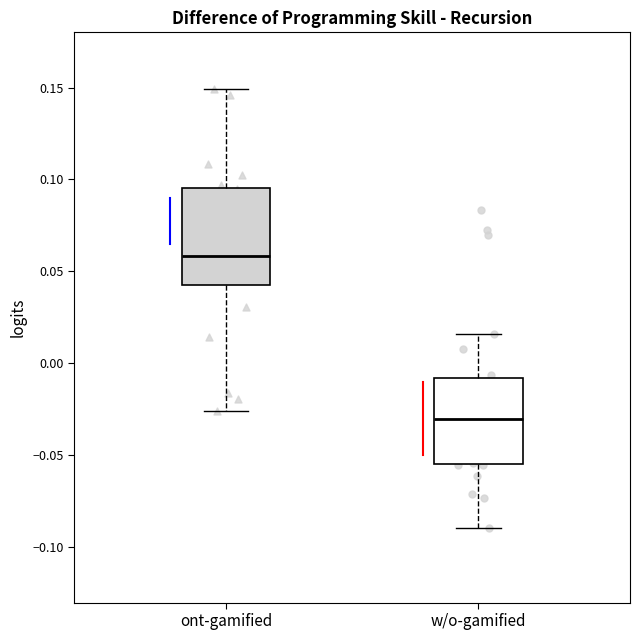

Reading left to right, transcribe this box plot: for each box, give where its median line is, the range the box spans, and where its two whiskers end, as read against the y-axis. The values are not printed on the chart, so give them approximately, as read against the axis.

ont-gamified: median 0.060, box 0.045 to 0.095, whiskers -0.025 to 0.150
w/o-gamified: median -0.030, box -0.055 to -0.010, whiskers -0.090 to 0.015